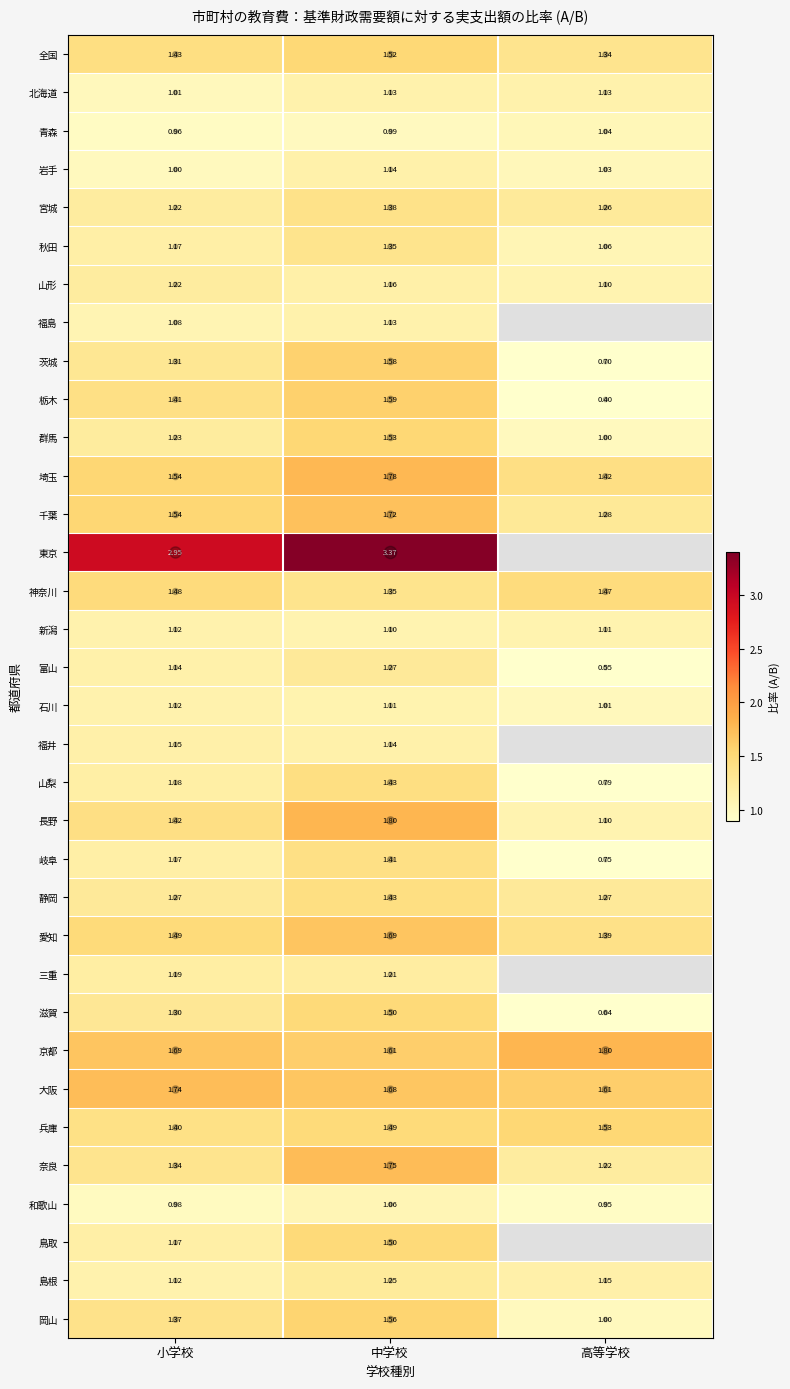

Is it true that 福井 equals 1.1 at 小学校?

True